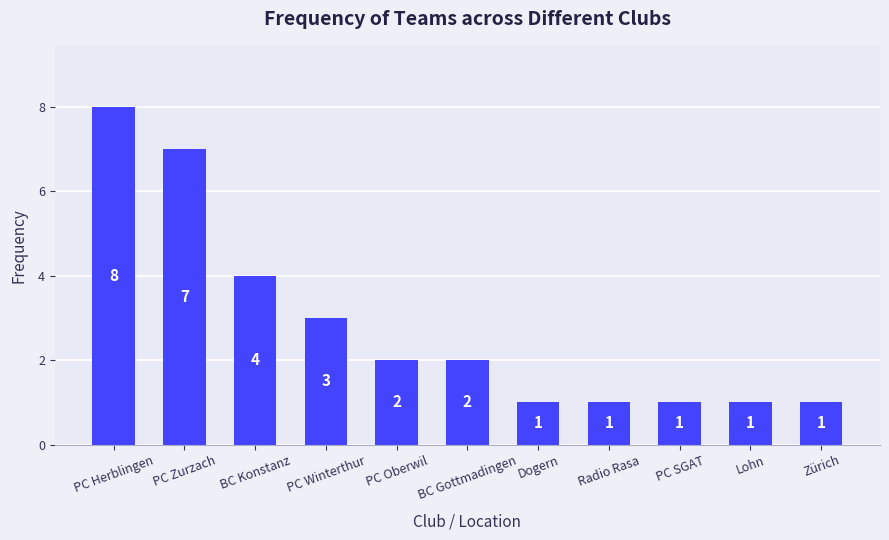

How many values are between 1 and 4?

9